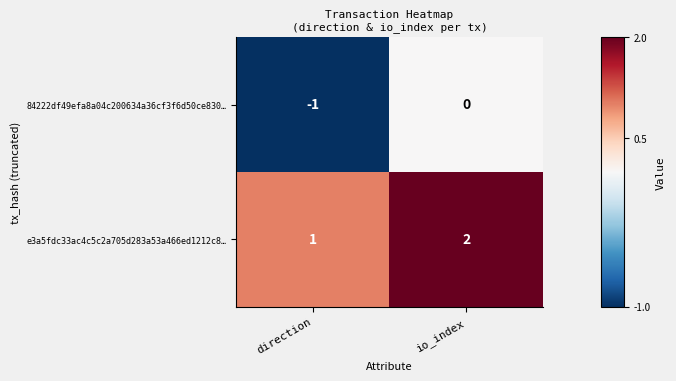

At which label is 84222df49efa8a04c200634a36cf3f6d50ce830… closest to 0?

io_index